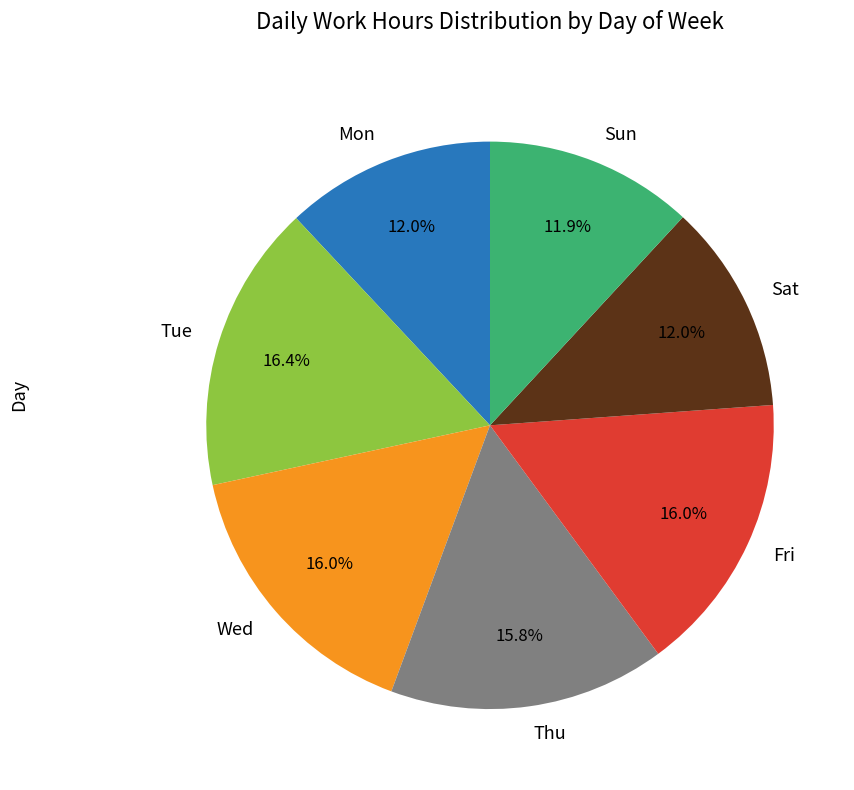

Which has a higher value, Thu or Tue?

Tue